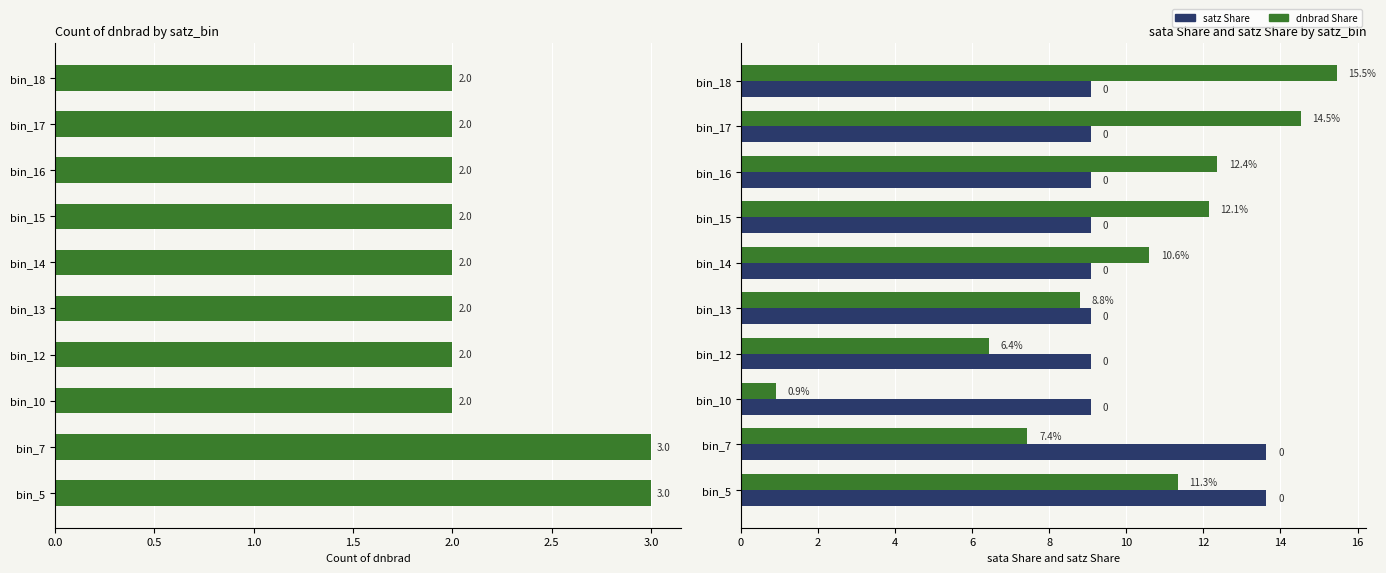

What position from the left is 0.0?

1